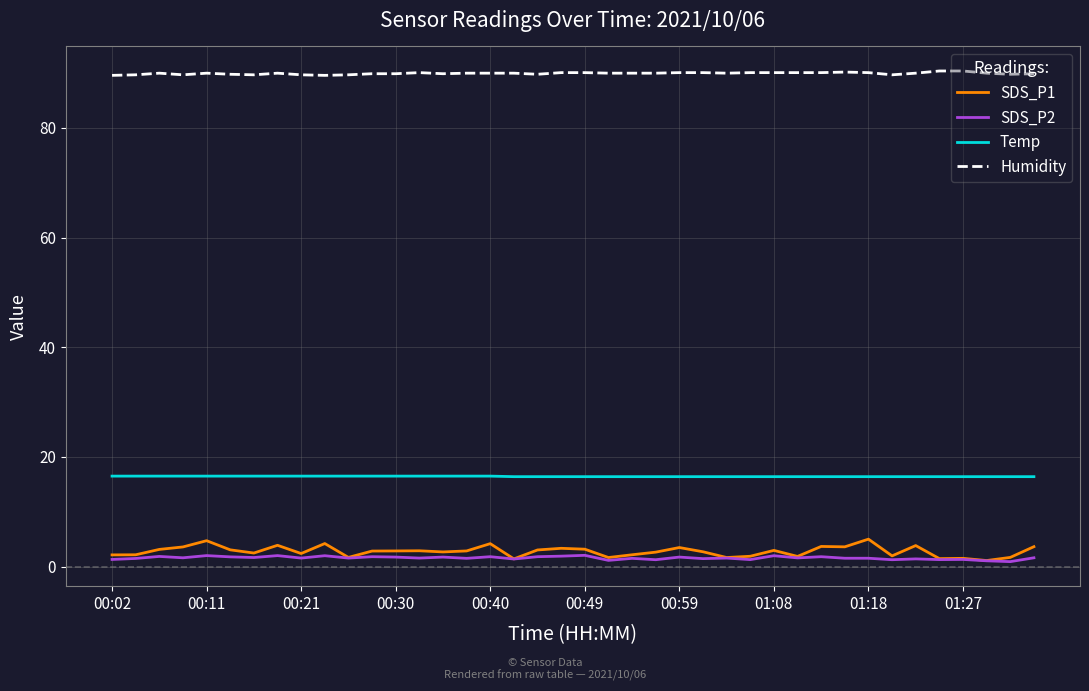

Which series has the widest spread of values?

SDS_P1